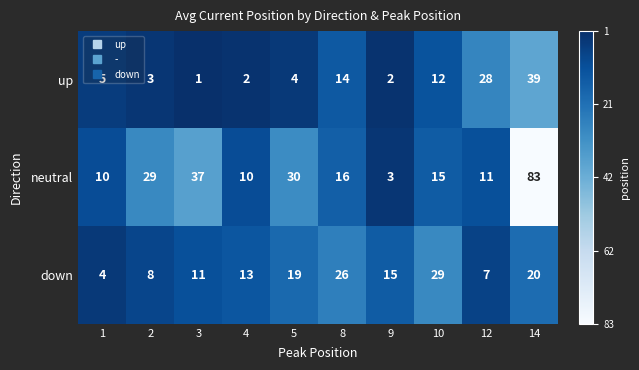

What is the difference between the maximum and minimum values in the up series?

38